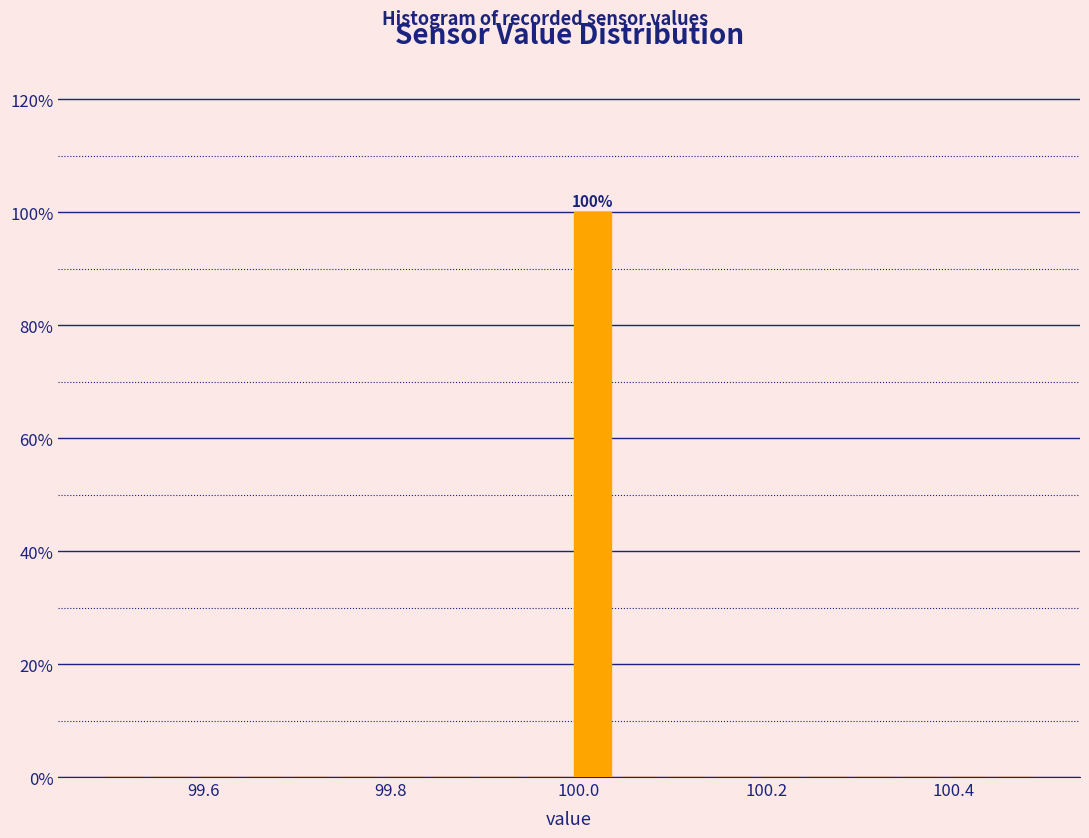

Read against the x-axis, roughly where is the centre of the tallest bar?

100.02